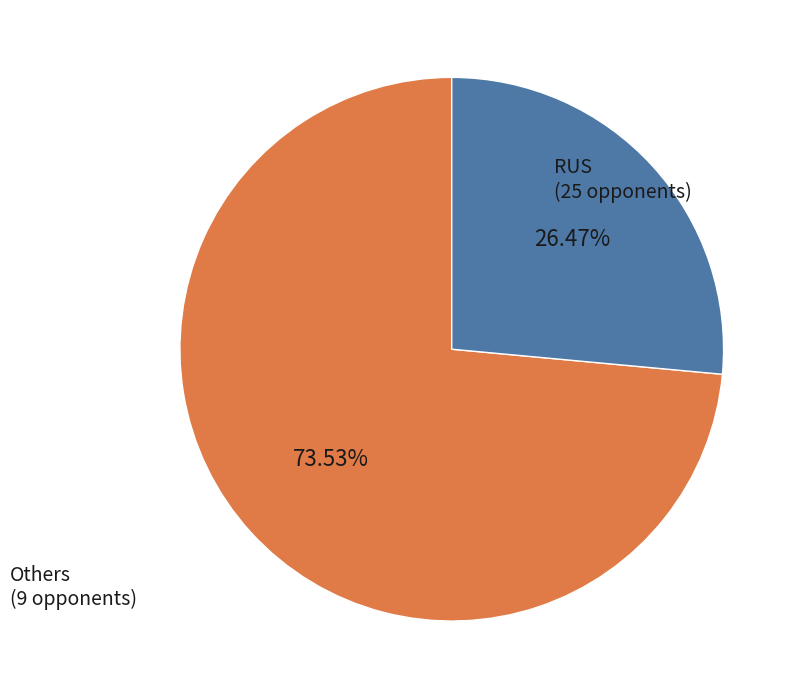

Does any single category account for the majority?

Yes